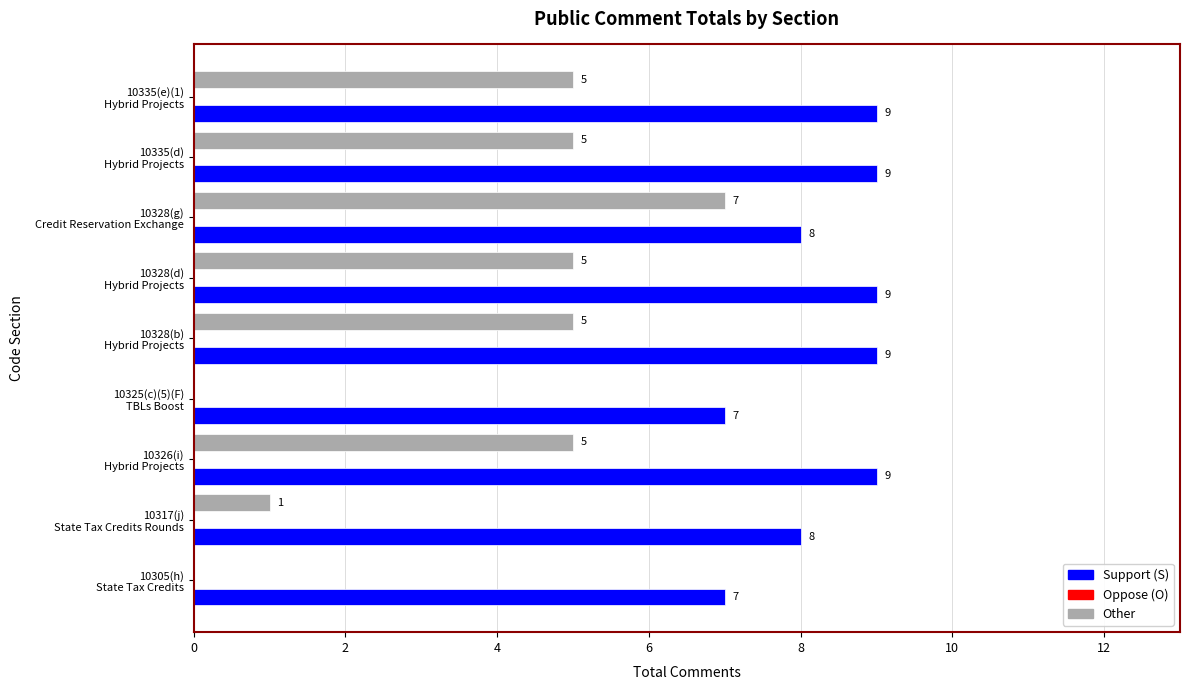

How many Other values are between 1 and 5?

6